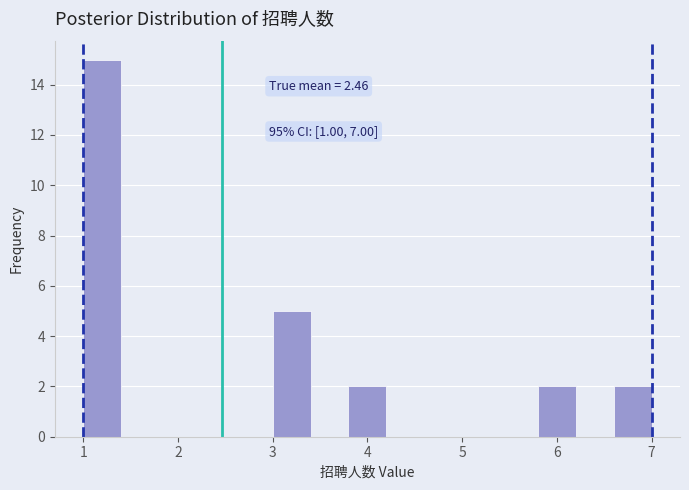

Which range on the x-axis has the tallest bar?

1.0 to 1.4